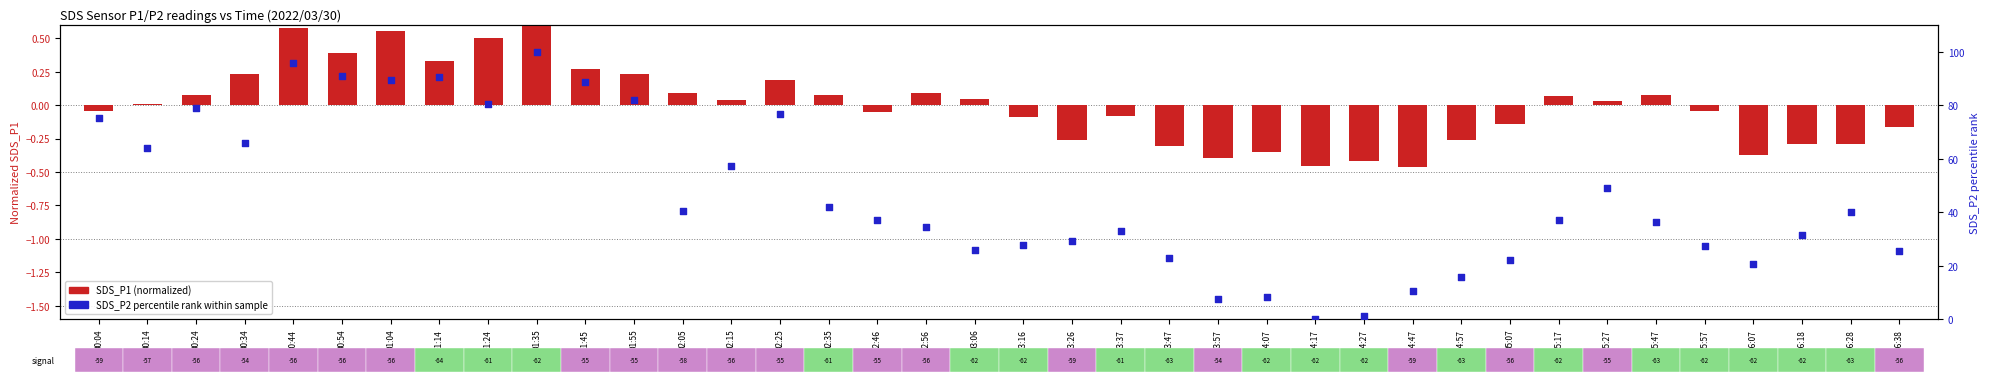

Is the value of SDS_P1 (normalized) at 05:47 greater than the value of SDS_P2 (percentile) at 03:57?

No